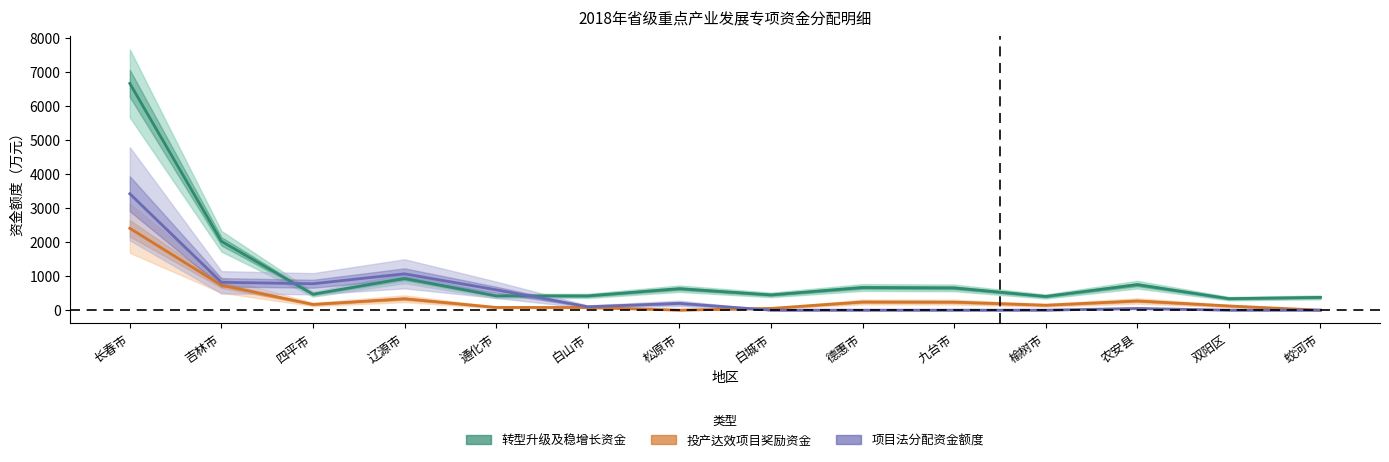

True or false: 转型升级及稳增长资金 and 投产达效项目奖励资金 intersect in this chart.

False